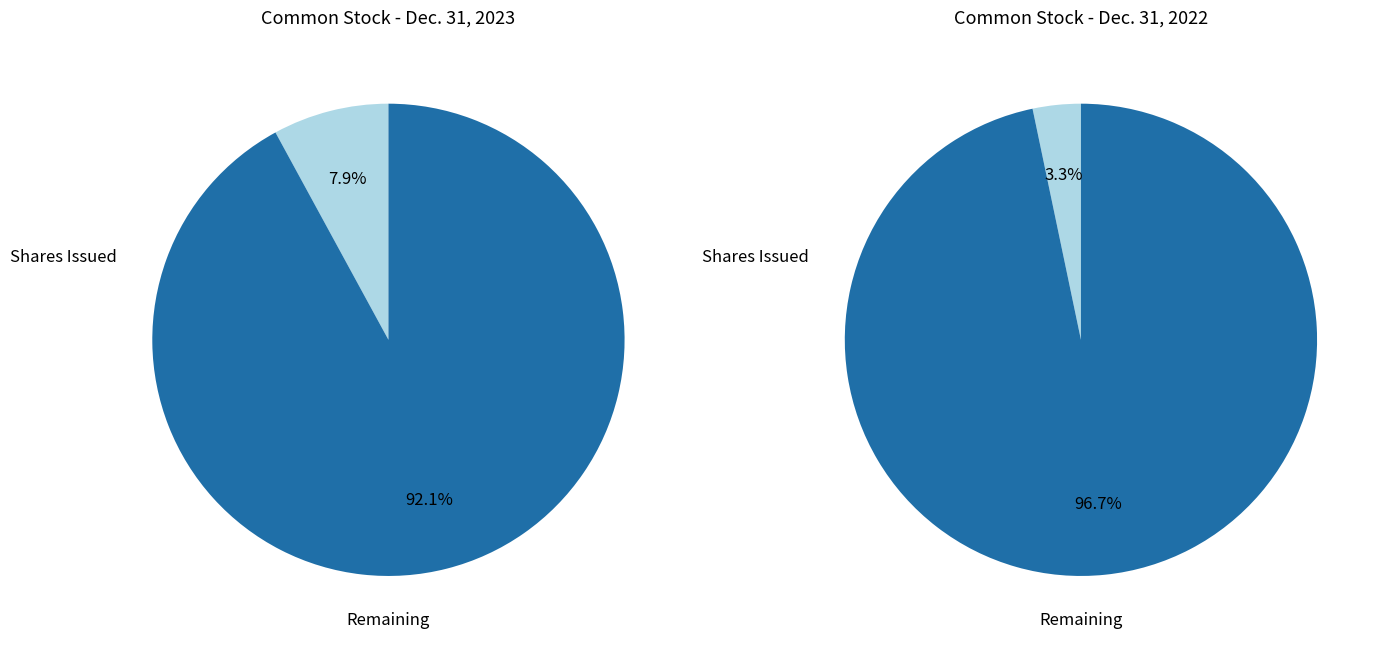

Which series changed the most between values_2023 and values_2022?

values_2022